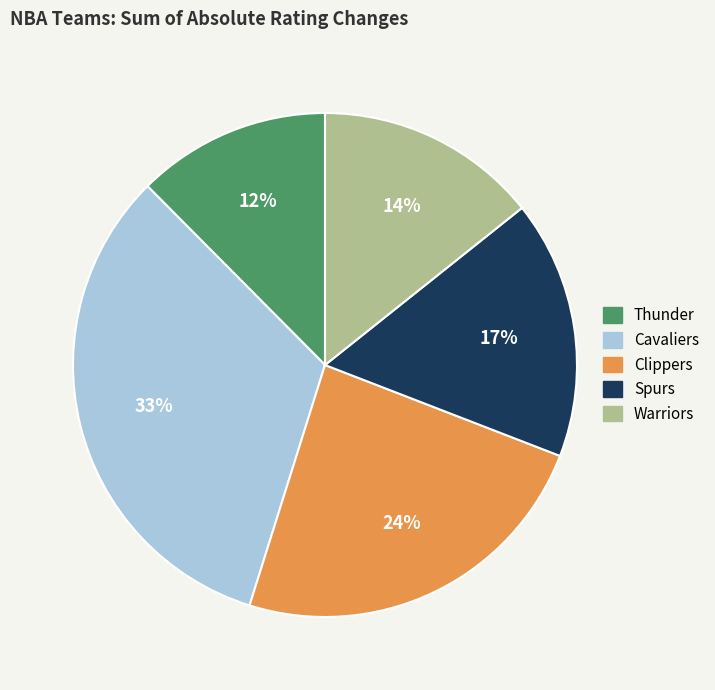

To the nearest percent, what is the average slice percentage?

20%